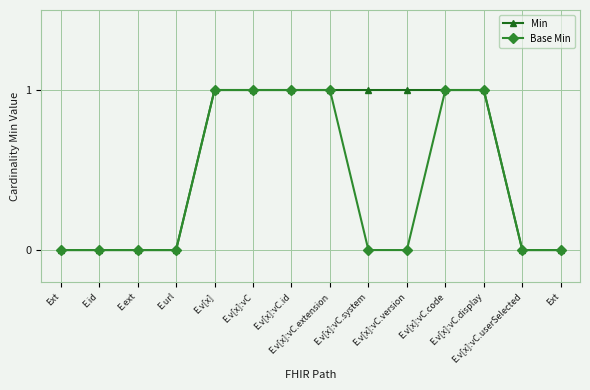

How many lines are shown in the chart?

2